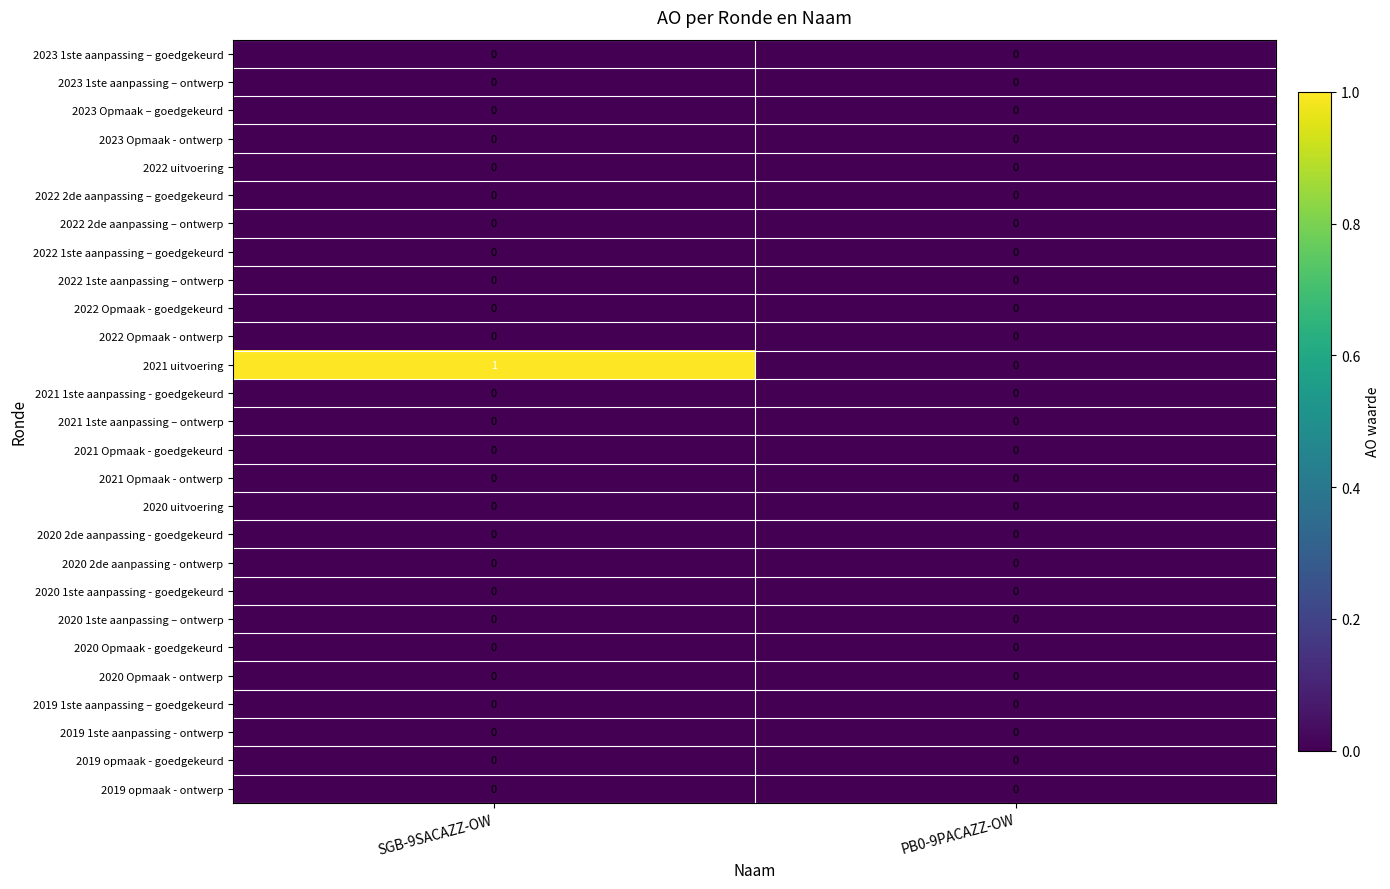

Which series has the largest total across all categories?

2021 uitvoering